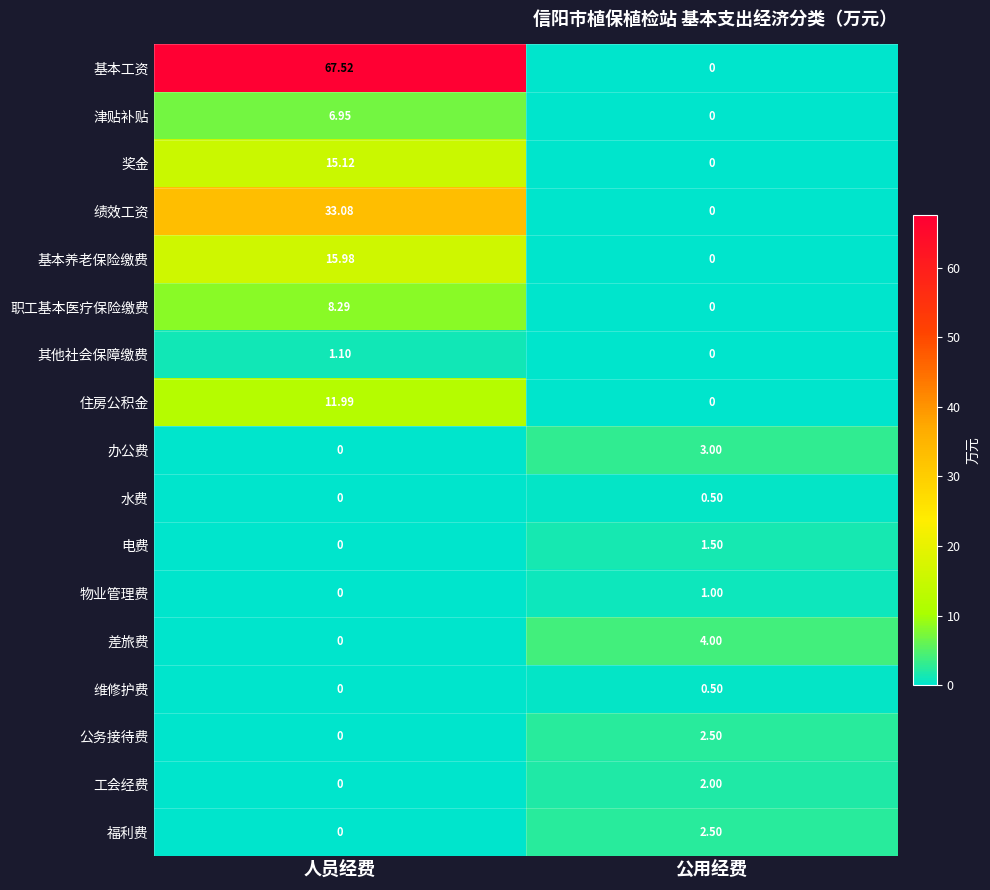

What is the maximum value shown in the chart?

67.5